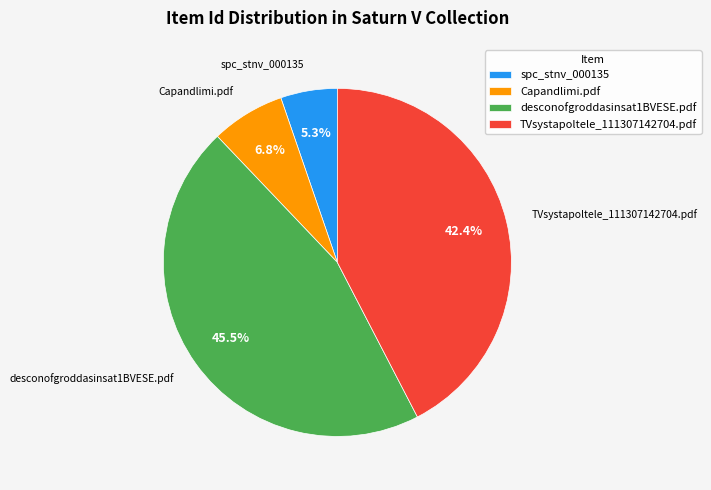

Which slice is the smallest?

spc_stnv_000135